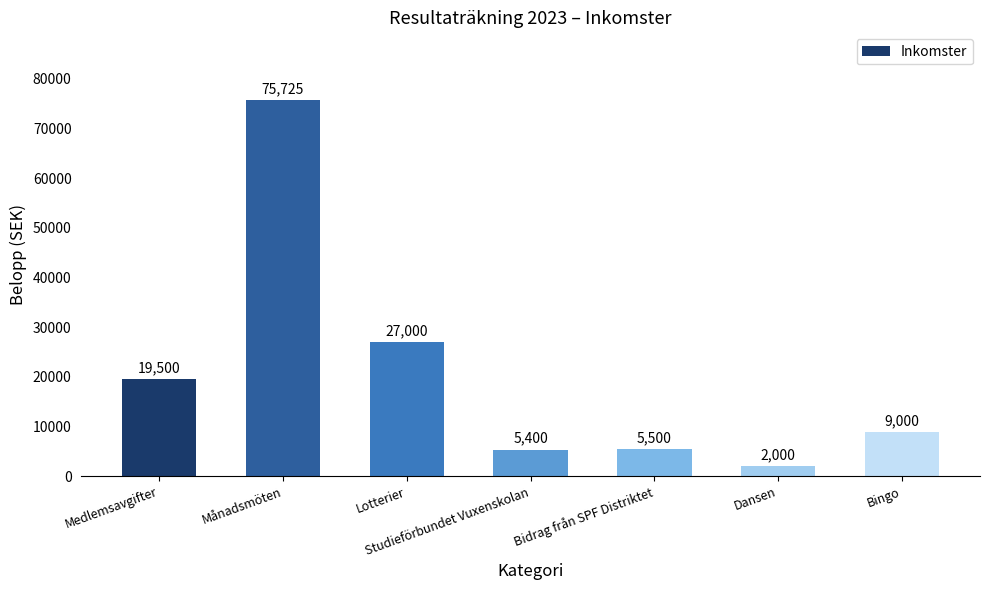

At which label is the value closest to 38862?

Lotterier